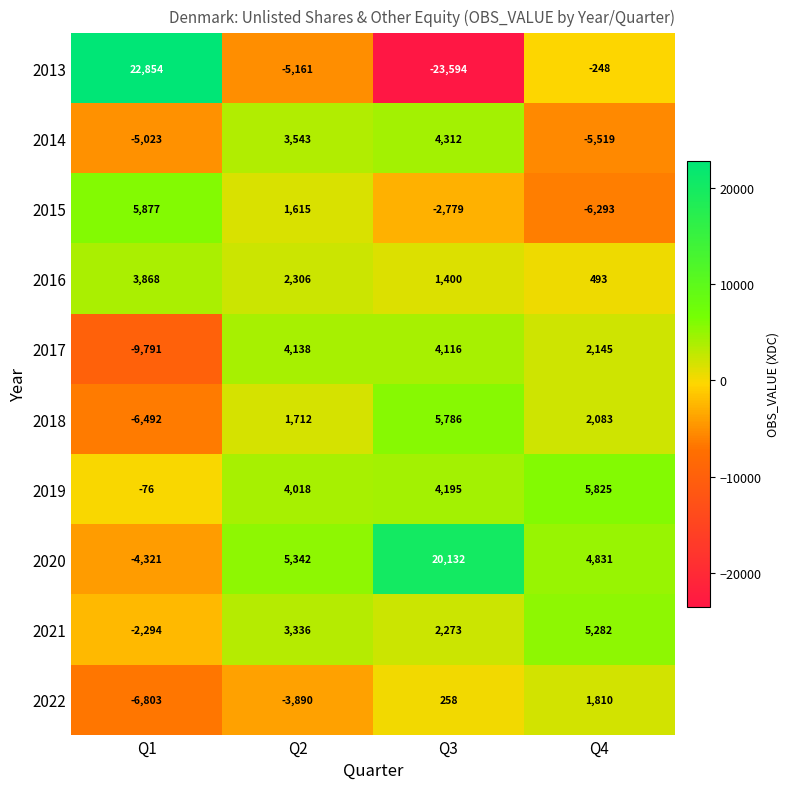

Read the 2018 value at Q1, to the nearest 50.

-6500